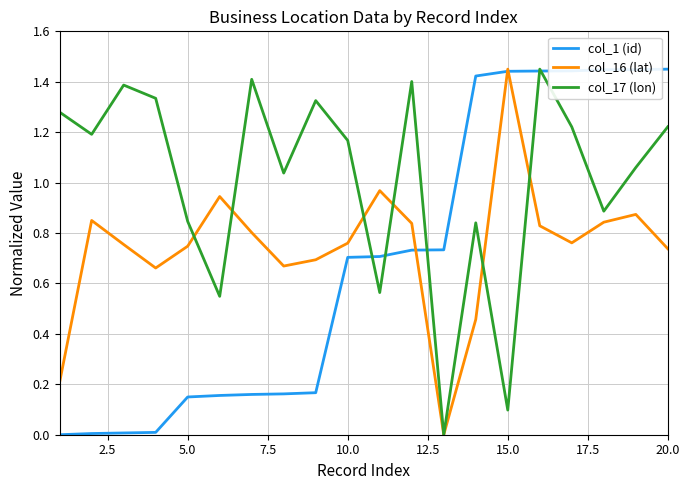

How many distinct data groups are displayed?

3